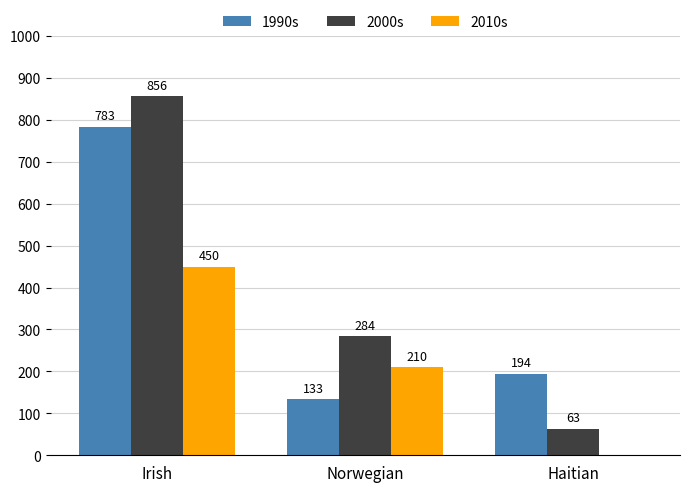

Reading left to right, extract all data points from this chart.

1990s: Irish=783	Norwegian=133	Haitian=194
2000s: Irish=856	Norwegian=284	Haitian=63
2010s: Irish=450	Norwegian=210	Haitian=0